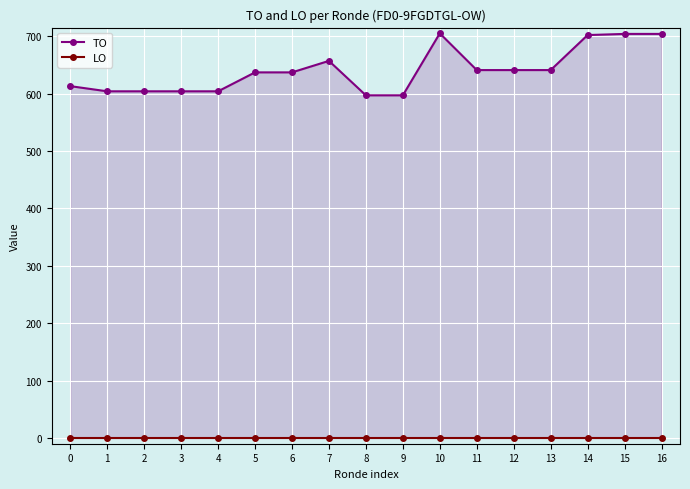

What is the difference between the maximum and minimum values in the TO series?

108